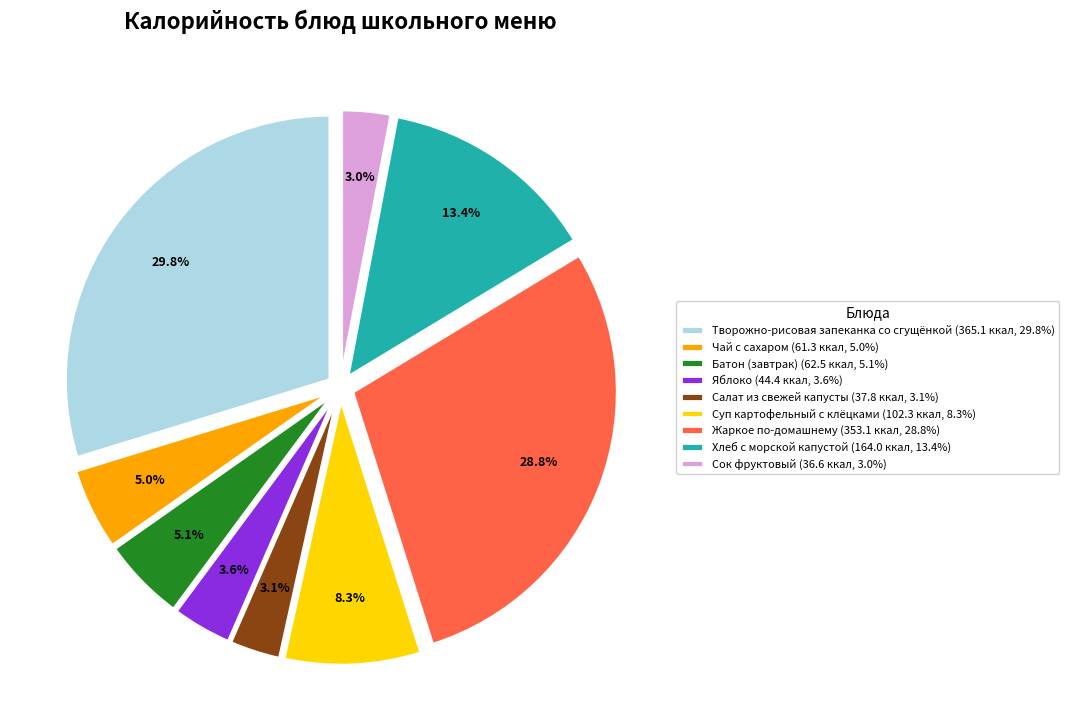

Does Чай с сахаром account for over 50% of the chart?

No